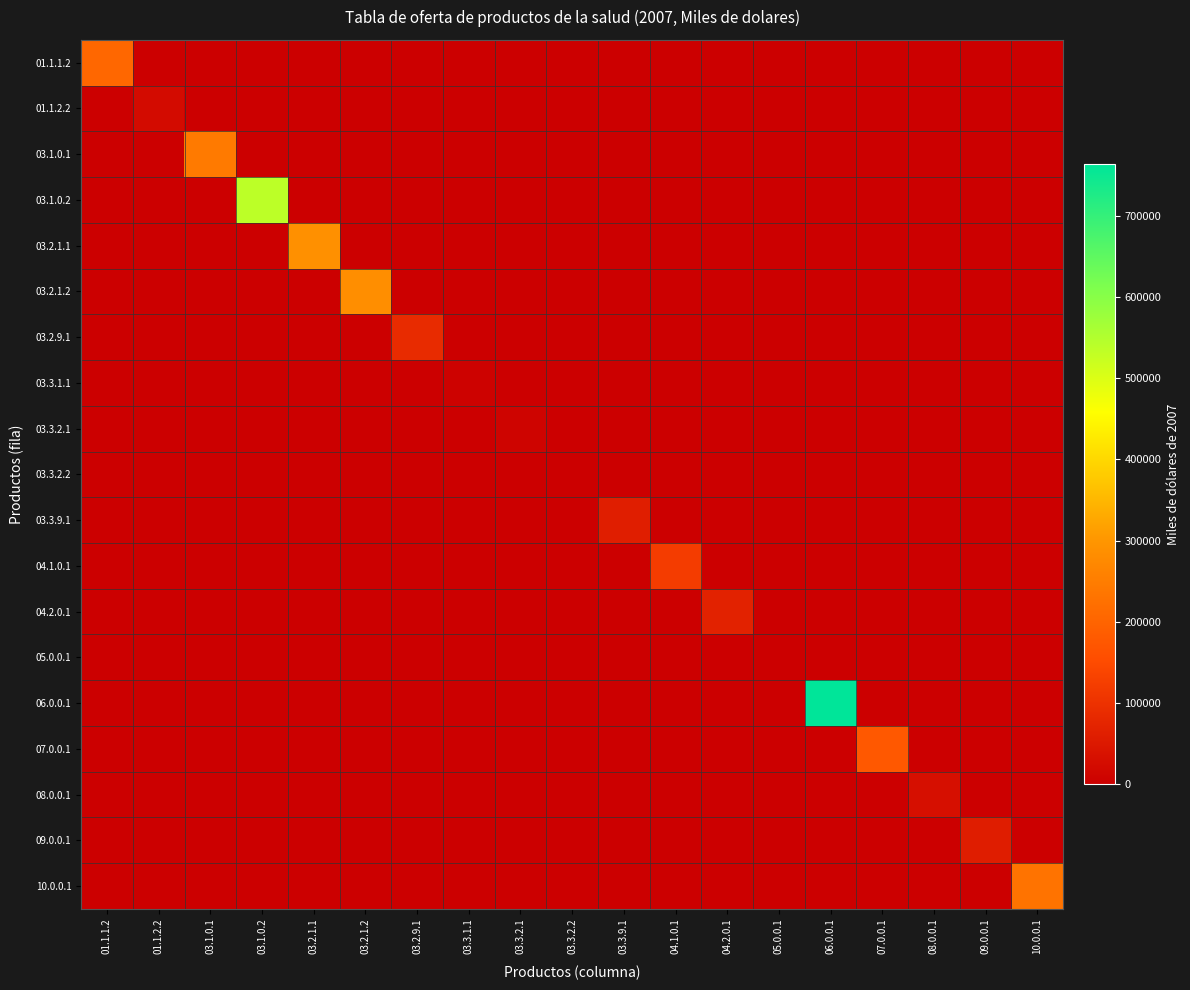

Reading left to right, transcribe all the data shown in this chart.

01.1.1.2: 01.1.1.2=206842	01.1.2.2=0	03.1.0.1=0	03.1.0.2=0	03.2.1.1=0	03.2.1.2=0	03.2.9.1=0	03.3.1.1=0	03.3.2.1=0	03.3.2.2=0	03.3.9.1=0	04.1.0.1=0	04.2.0.1=0	05.0.0.1=0	06.0.0.1=0	07.0.0.1=0	08.0.0.1=0	09.0.0.1=0	10.0.0.1=0
01.1.2.2: 01.1.1.2=0	01.1.2.2=23972	03.1.0.1=0	03.1.0.2=0	03.2.1.1=0	03.2.1.2=0	03.2.9.1=0	03.3.1.1=0	03.3.2.1=0	03.3.2.2=0	03.3.9.1=0	04.1.0.1=0	04.2.0.1=0	05.0.0.1=0	06.0.0.1=0	07.0.0.1=0	08.0.0.1=0	09.0.0.1=0	10.0.0.1=0
03.1.0.1: 01.1.1.2=0	01.1.2.2=0	03.1.0.1=243645	03.1.0.2=0	03.2.1.1=0	03.2.1.2=0	03.2.9.1=0	03.3.1.1=0	03.3.2.1=0	03.3.2.2=0	03.3.9.1=0	04.1.0.1=0	04.2.0.1=0	05.0.0.1=0	06.0.0.1=0	07.0.0.1=0	08.0.0.1=0	09.0.0.1=0	10.0.0.1=0
03.1.0.2: 01.1.1.2=0	01.1.2.2=0	03.1.0.1=0	03.1.0.2=537262	03.2.1.1=0	03.2.1.2=0	03.2.9.1=0	03.3.1.1=0	03.3.2.1=0	03.3.2.2=0	03.3.9.1=0	04.1.0.1=0	04.2.0.1=0	05.0.0.1=0	06.0.0.1=0	07.0.0.1=0	08.0.0.1=0	09.0.0.1=0	10.0.0.1=0
03.2.1.1: 01.1.1.2=0	01.1.2.2=0	03.1.0.1=0	03.1.0.2=0	03.2.1.1=288077	03.2.1.2=0	03.2.9.1=0	03.3.1.1=0	03.3.2.1=0	03.3.2.2=0	03.3.9.1=0	04.1.0.1=0	04.2.0.1=0	05.0.0.1=0	06.0.0.1=0	07.0.0.1=0	08.0.0.1=0	09.0.0.1=0	10.0.0.1=0
03.2.1.2: 01.1.1.2=0	01.1.2.2=0	03.1.0.1=0	03.1.0.2=0	03.2.1.1=0	03.2.1.2=283744	03.2.9.1=0	03.3.1.1=0	03.3.2.1=0	03.3.2.2=0	03.3.9.1=0	04.1.0.1=0	04.2.0.1=0	05.0.0.1=0	06.0.0.1=0	07.0.0.1=0	08.0.0.1=0	09.0.0.1=0	10.0.0.1=0
03.2.9.1: 01.1.1.2=0	01.1.2.2=0	03.1.0.1=0	03.1.0.2=0	03.2.1.1=0	03.2.1.2=0	03.2.9.1=87423	03.3.1.1=0	03.3.2.1=0	03.3.2.2=0	03.3.9.1=0	04.1.0.1=0	04.2.0.1=0	05.0.0.1=0	06.0.0.1=0	07.0.0.1=0	08.0.0.1=0	09.0.0.1=0	10.0.0.1=0
03.3.1.1: 01.1.1.2=0	01.1.2.2=0	03.1.0.1=0	03.1.0.2=0	03.2.1.1=0	03.2.1.2=0	03.2.9.1=0	03.3.1.1=6557	03.3.2.1=0	03.3.2.2=0	03.3.9.1=0	04.1.0.1=0	04.2.0.1=0	05.0.0.1=0	06.0.0.1=0	07.0.0.1=0	08.0.0.1=0	09.0.0.1=0	10.0.0.1=0
03.3.2.1: 01.1.1.2=0	01.1.2.2=0	03.1.0.1=0	03.1.0.2=0	03.2.1.1=0	03.2.1.2=0	03.2.9.1=0	03.3.1.1=0	03.3.2.1=10208	03.3.2.2=0	03.3.9.1=0	04.1.0.1=0	04.2.0.1=0	05.0.0.1=0	06.0.0.1=0	07.0.0.1=0	08.0.0.1=0	09.0.0.1=0	10.0.0.1=0
03.3.2.2: 01.1.1.2=0	01.1.2.2=0	03.1.0.1=0	03.1.0.2=0	03.2.1.1=0	03.2.1.2=0	03.2.9.1=0	03.3.1.1=0	03.3.2.1=0	03.3.2.2=1599	03.3.9.1=0	04.1.0.1=0	04.2.0.1=0	05.0.0.1=0	06.0.0.1=0	07.0.0.1=0	08.0.0.1=0	09.0.0.1=0	10.0.0.1=0
03.3.9.1: 01.1.1.2=0	01.1.2.2=0	03.1.0.1=0	03.1.0.2=0	03.2.1.1=0	03.2.1.2=0	03.2.9.1=0	03.3.1.1=0	03.3.2.1=0	03.3.2.2=0	03.3.9.1=61582	04.1.0.1=0	04.2.0.1=0	05.0.0.1=0	06.0.0.1=0	07.0.0.1=0	08.0.0.1=0	09.0.0.1=0	10.0.0.1=0
04.1.0.1: 01.1.1.2=0	01.1.2.2=0	03.1.0.1=0	03.1.0.2=0	03.2.1.1=0	03.2.1.2=0	03.2.9.1=0	03.3.1.1=0	03.3.2.1=0	03.3.2.2=0	03.3.9.1=0	04.1.0.1=121072	04.2.0.1=0	05.0.0.1=0	06.0.0.1=0	07.0.0.1=0	08.0.0.1=0	09.0.0.1=0	10.0.0.1=0
04.2.0.1: 01.1.1.2=0	01.1.2.2=0	03.1.0.1=0	03.1.0.2=0	03.2.1.1=0	03.2.1.2=0	03.2.9.1=0	03.3.1.1=0	03.3.2.1=0	03.3.2.2=0	03.3.9.1=0	04.1.0.1=0	04.2.0.1=69226	05.0.0.1=0	06.0.0.1=0	07.0.0.1=0	08.0.0.1=0	09.0.0.1=0	10.0.0.1=0
05.0.0.1: 01.1.1.2=0	01.1.2.2=0	03.1.0.1=0	03.1.0.2=0	03.2.1.1=0	03.2.1.2=0	03.2.9.1=0	03.3.1.1=0	03.3.2.1=0	03.3.2.2=0	03.3.9.1=0	04.1.0.1=0	04.2.0.1=0	05.0.0.1=1885	06.0.0.1=0	07.0.0.1=0	08.0.0.1=0	09.0.0.1=0	10.0.0.1=0
06.0.0.1: 01.1.1.2=0	01.1.2.2=0	03.1.0.1=0	03.1.0.2=0	03.2.1.1=0	03.2.1.2=0	03.2.9.1=0	03.3.1.1=0	03.3.2.1=0	03.3.2.2=0	03.3.9.1=0	04.1.0.1=0	04.2.0.1=0	05.0.0.1=0	06.0.0.1=763231	07.0.0.1=0	08.0.0.1=0	09.0.0.1=0	10.0.0.1=0
07.0.0.1: 01.1.1.2=0	01.1.2.2=0	03.1.0.1=0	03.1.0.2=0	03.2.1.1=0	03.2.1.2=0	03.2.9.1=0	03.3.1.1=0	03.3.2.1=0	03.3.2.2=0	03.3.9.1=0	04.1.0.1=0	04.2.0.1=0	05.0.0.1=0	06.0.0.1=0	07.0.0.1=177275	08.0.0.1=0	09.0.0.1=0	10.0.0.1=0
08.0.0.1: 01.1.1.2=0	01.1.2.2=0	03.1.0.1=0	03.1.0.2=0	03.2.1.1=0	03.2.1.2=0	03.2.9.1=0	03.3.1.1=0	03.3.2.1=0	03.3.2.2=0	03.3.9.1=0	04.1.0.1=0	04.2.0.1=0	05.0.0.1=0	06.0.0.1=0	07.0.0.1=0	08.0.0.1=31650	09.0.0.1=0	10.0.0.1=0
09.0.0.1: 01.1.1.2=0	01.1.2.2=0	03.1.0.1=0	03.1.0.2=0	03.2.1.1=0	03.2.1.2=0	03.2.9.1=0	03.3.1.1=0	03.3.2.1=0	03.3.2.2=0	03.3.9.1=0	04.1.0.1=0	04.2.0.1=0	05.0.0.1=0	06.0.0.1=0	07.0.0.1=0	08.0.0.1=0	09.0.0.1=59749	10.0.0.1=0
10.0.0.1: 01.1.1.2=0	01.1.2.2=0	03.1.0.1=0	03.1.0.2=0	03.2.1.1=0	03.2.1.2=0	03.2.9.1=0	03.3.1.1=0	03.3.2.1=0	03.3.2.2=0	03.3.9.1=0	04.1.0.1=0	04.2.0.1=0	05.0.0.1=0	06.0.0.1=0	07.0.0.1=0	08.0.0.1=0	09.0.0.1=0	10.0.0.1=230503